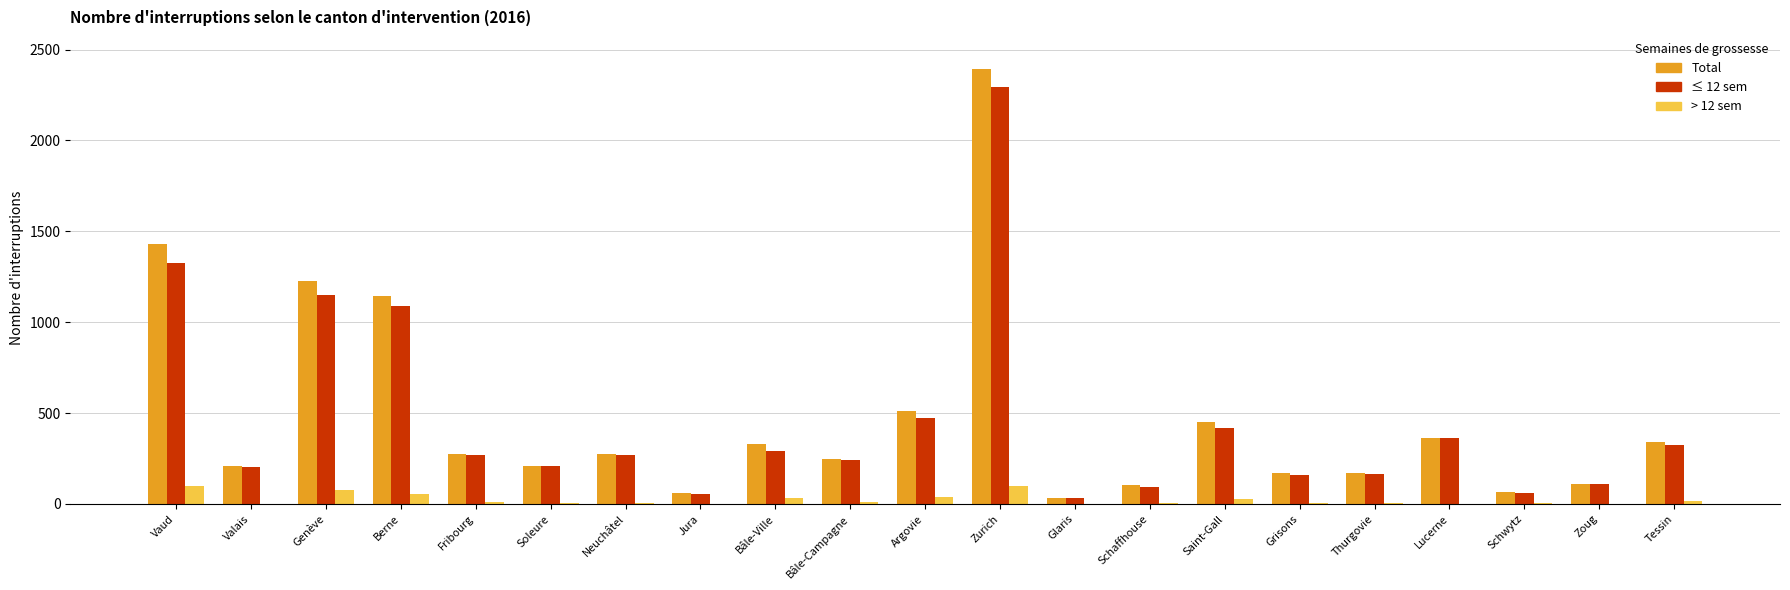

Is the value of ≤ 12 sem at Vaud greater than the value of > 12 sem at Glaris?

Yes